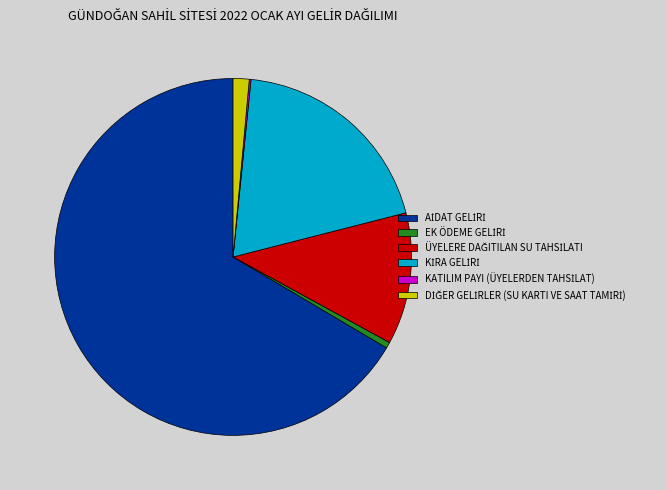

Does any single category account for the majority?

Yes